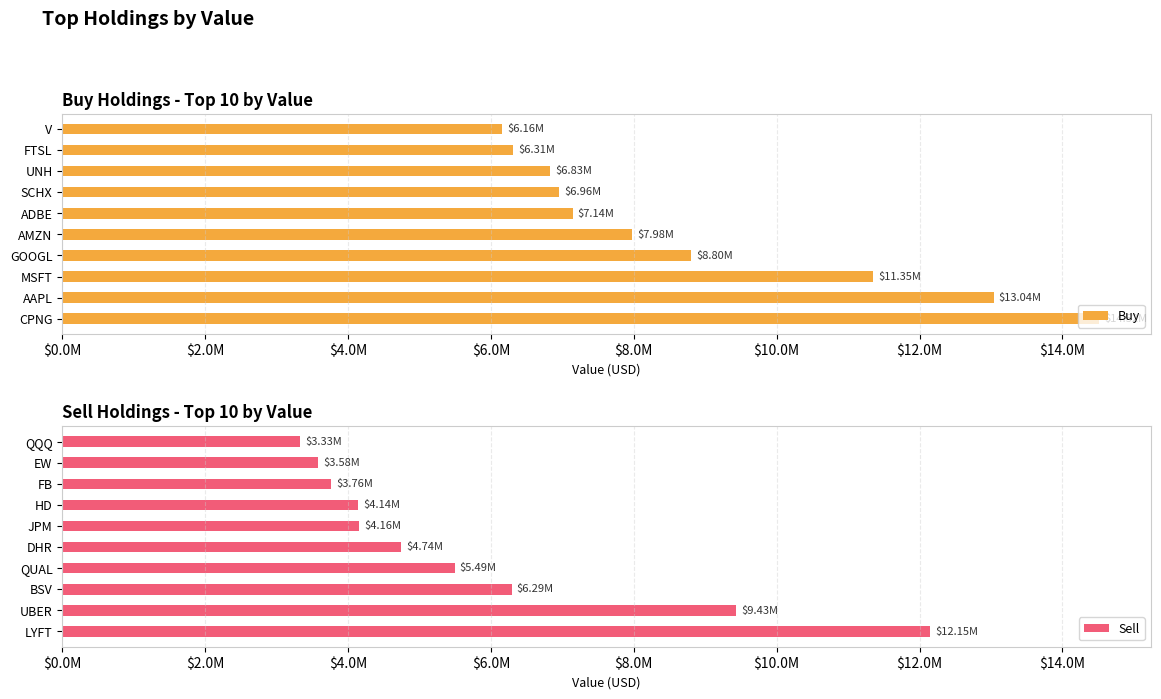

Which series has the largest total across all categories?

Buy